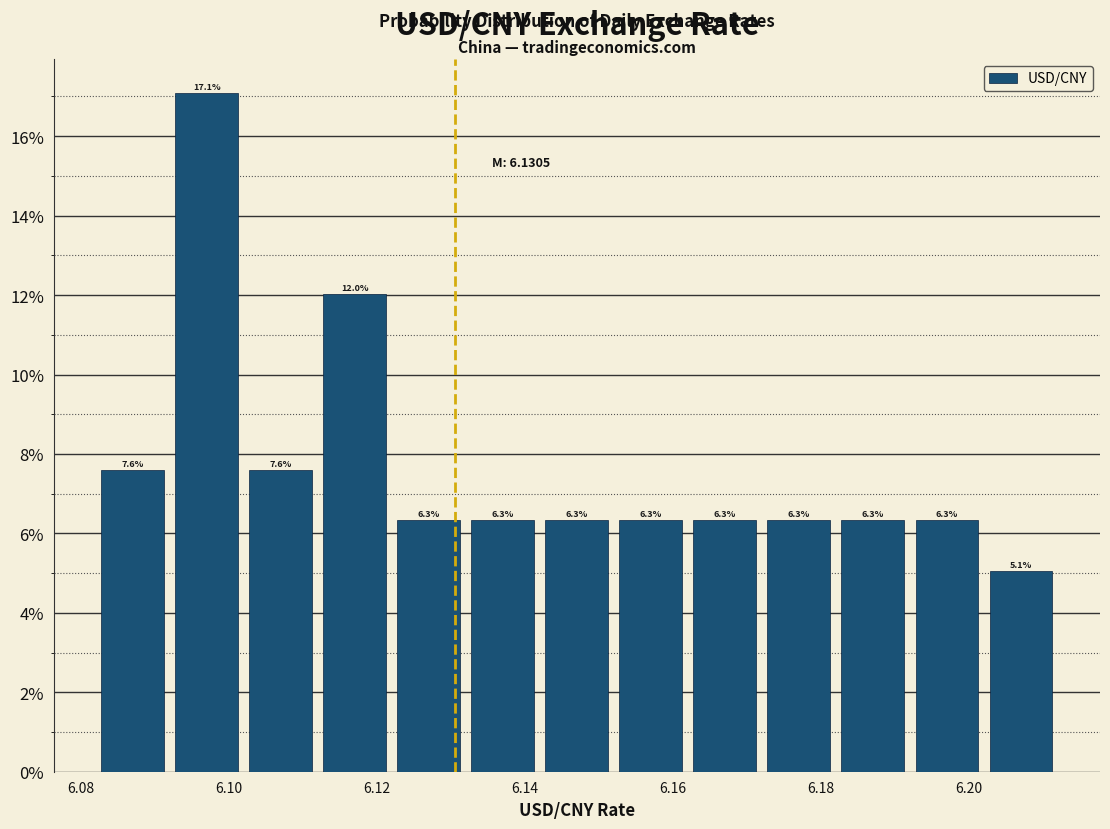

How tall is the bar that spans 6.112 to 6.122 on the x-axis?

12.0